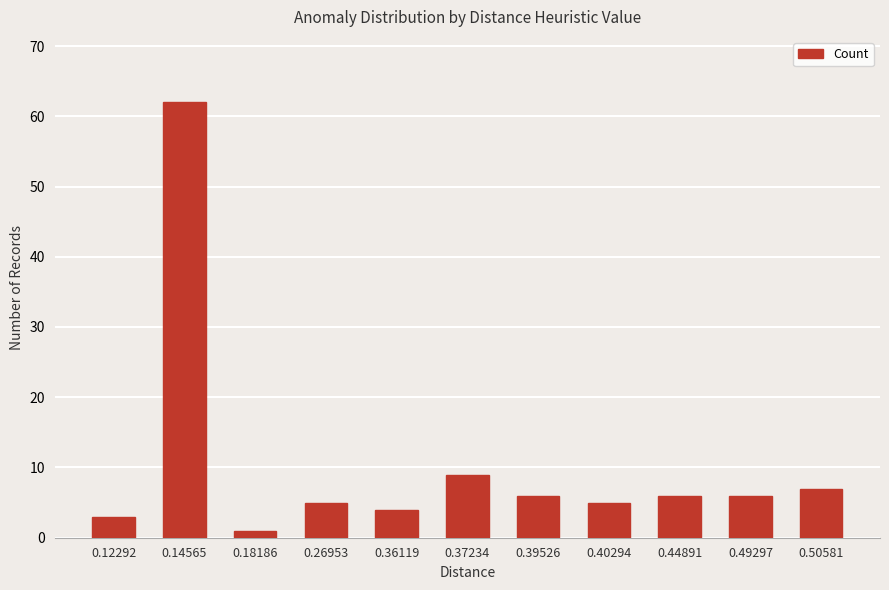

Reading left to right, what are all the values shown in this chart?

0.12292=3	0.14565=62	0.18186=1	0.26953=5	0.36119=4	0.37234=9	0.39526=6	0.40294=5	0.44891=6	0.49297=6	0.50581=7